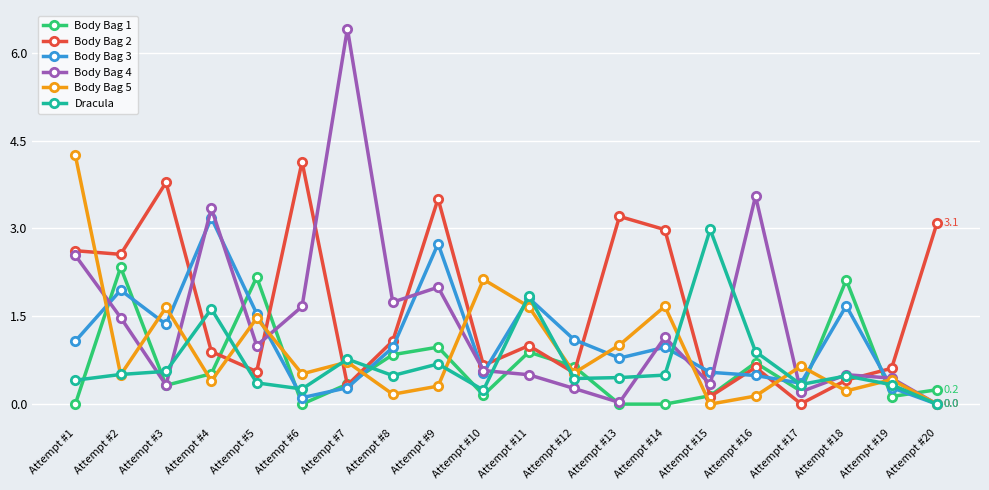

After their last crossing, which series has the higher values: Dracula or Body Bag 1?

Body Bag 1